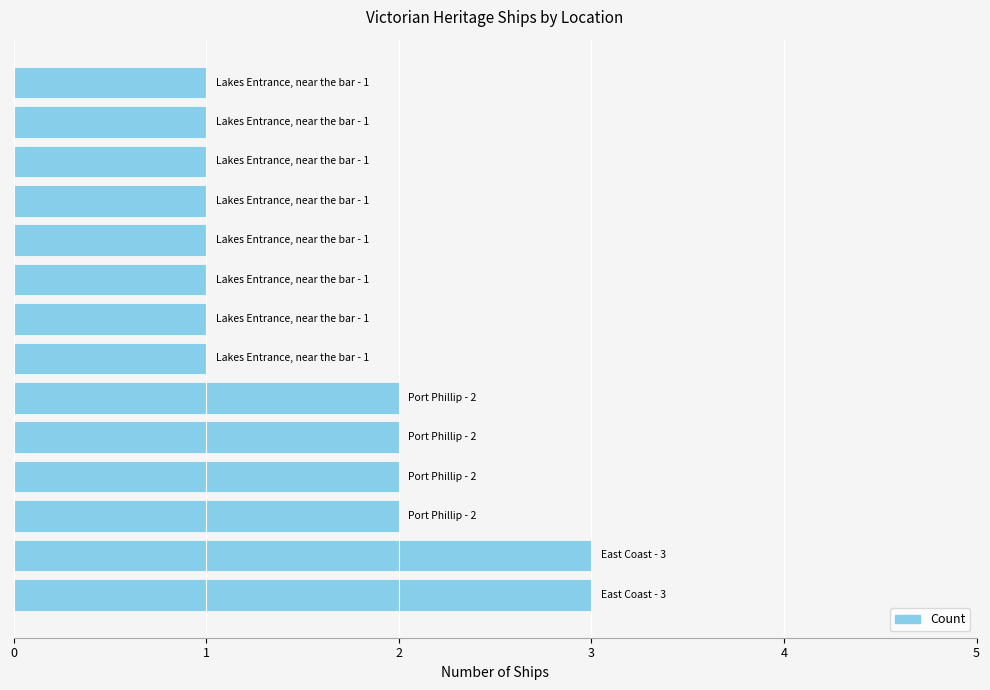

Reading bottom to top, extract all data points from this chart.

3	3	2	2	2	2	1	1	1	1	1	1	1	1